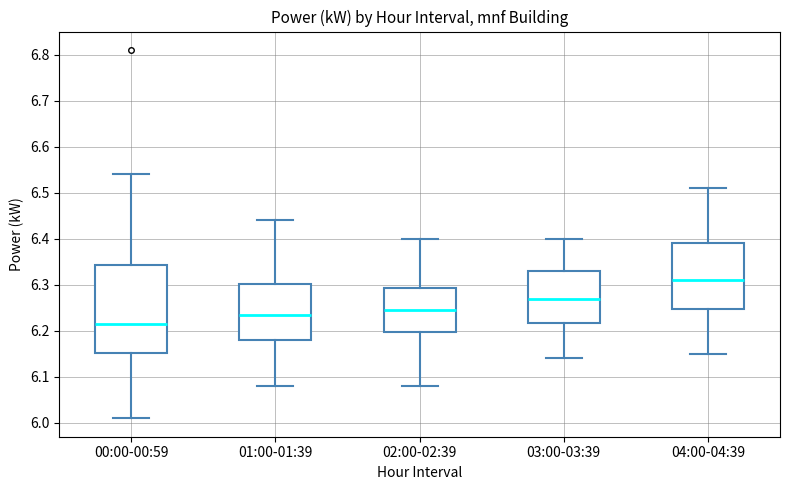

Which box has the highest median line?

04:00-04:39